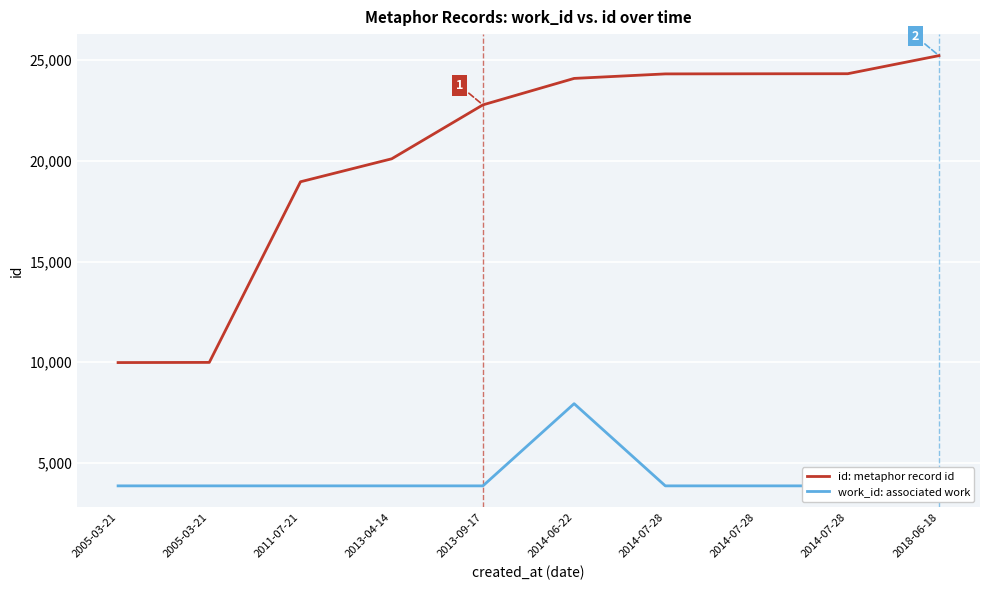

What is the difference between the maximum and minimum values in the work_id: associated work series?

4079